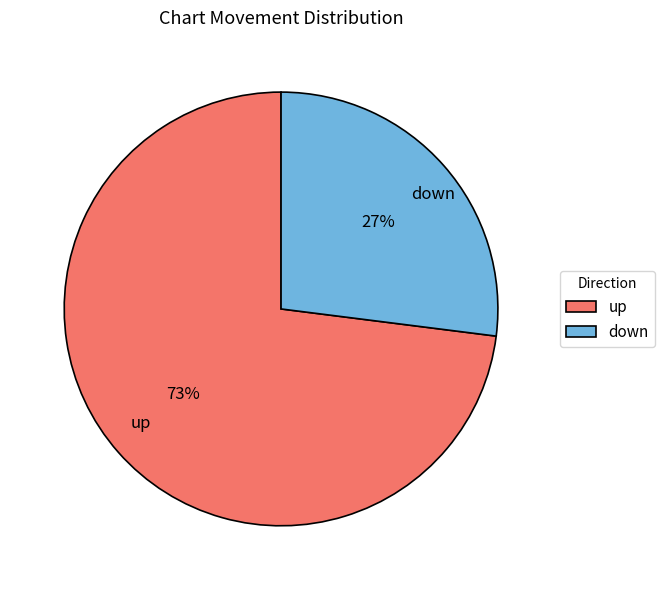

The up slice represents 84% of the pie. True or false?

False